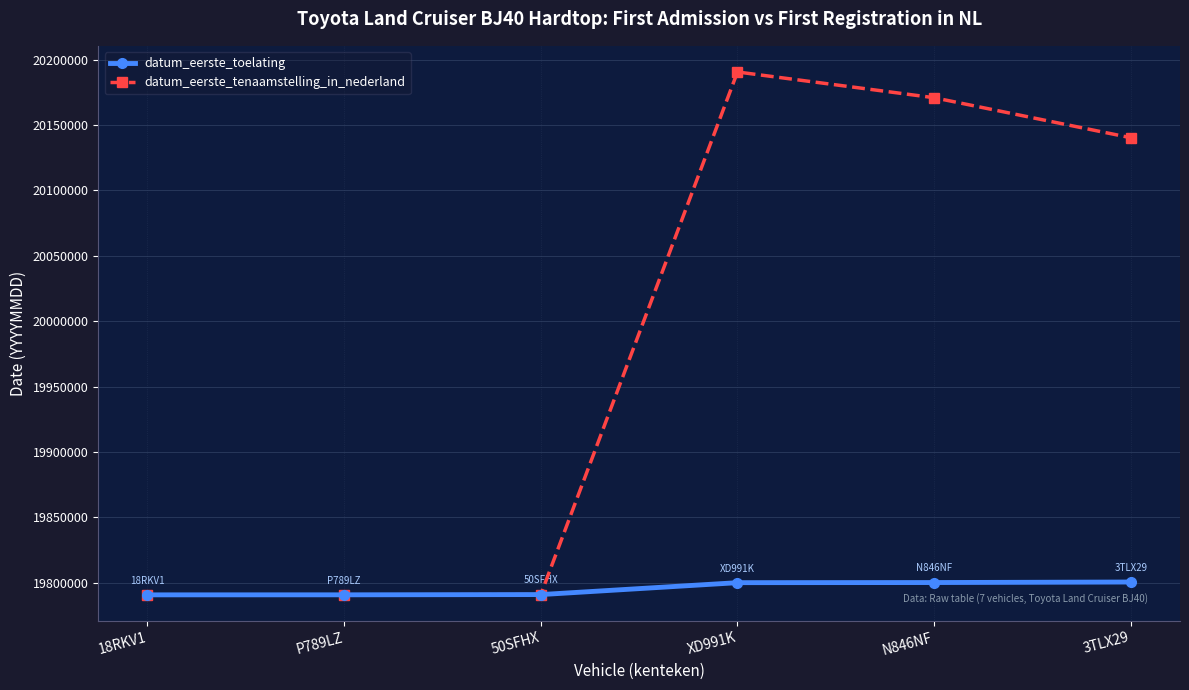

True or false: datum_eerste_tenaamstelling_in_nederland has more than 2 points higher than both neighbors.

False